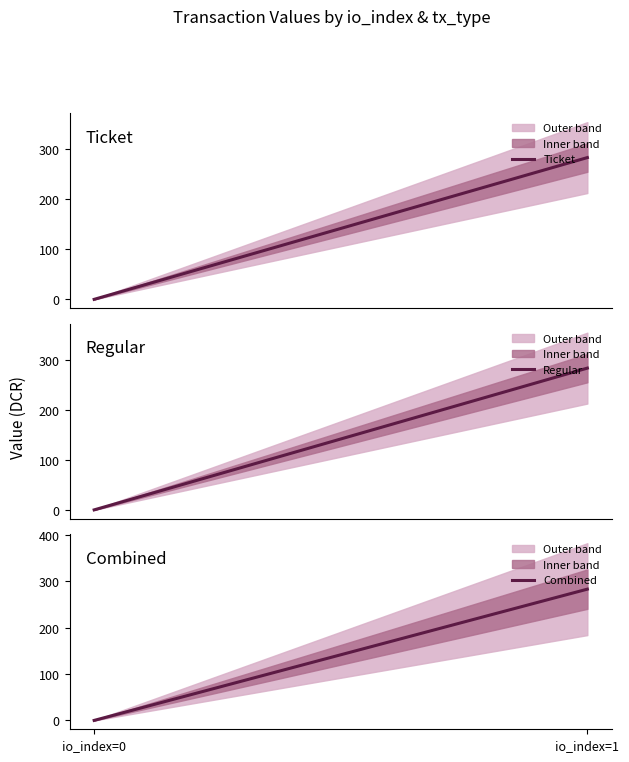

Between io_index=0 and io_index=1, which is larger?

io_index=1